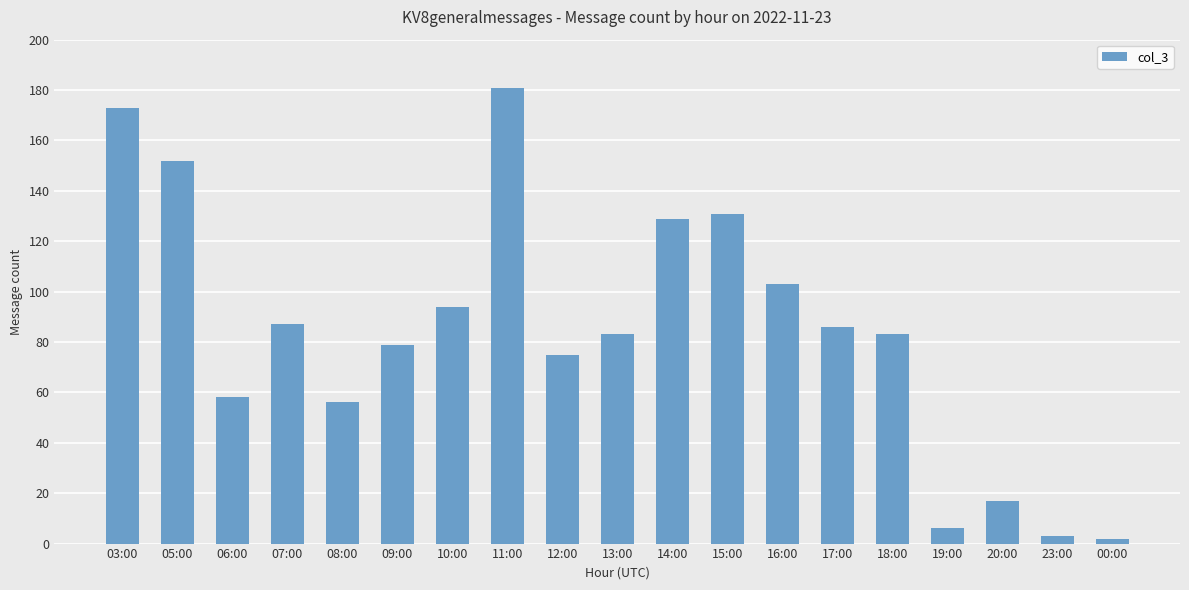

Where does the data first go above 83?

03:00